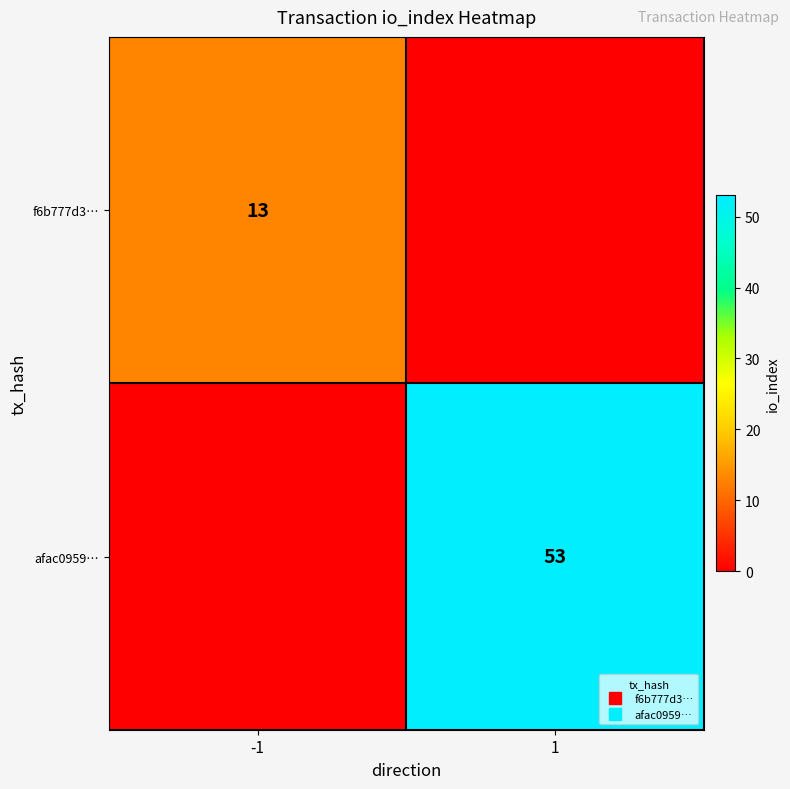

What is the spread (max minus min) of values at -1?

13